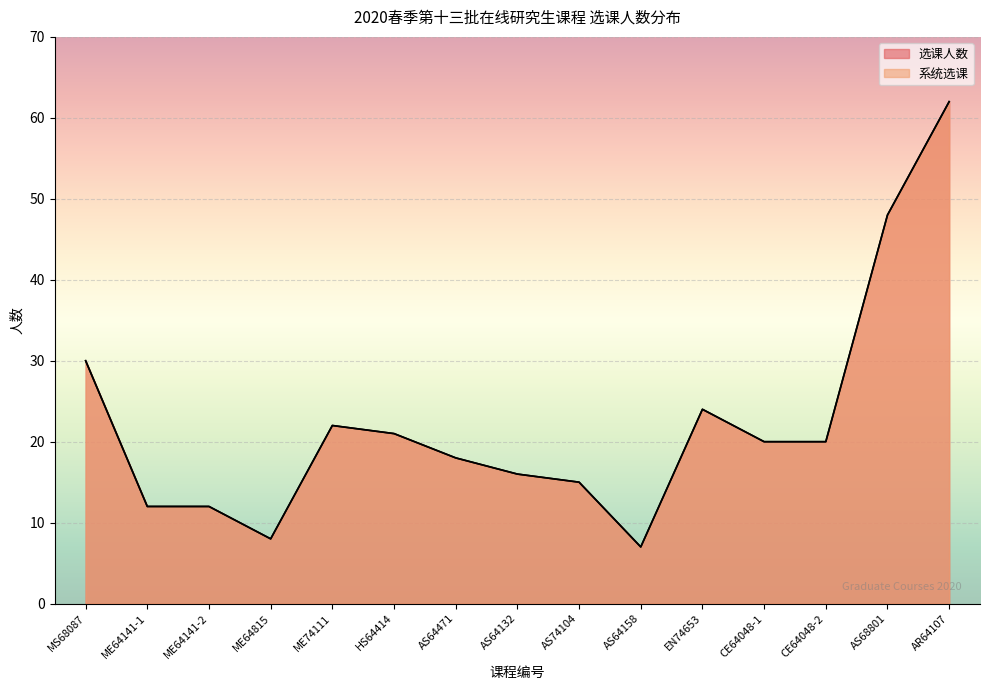

Which series has the widest spread of values?

选课人数